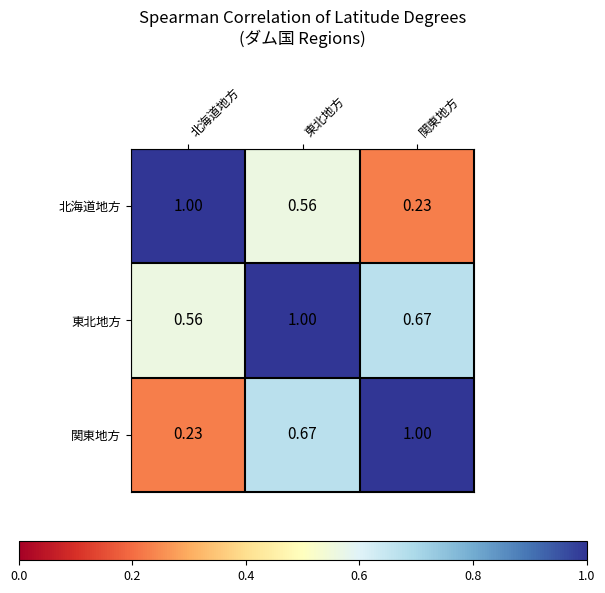

Which category has the lowest value in the 北海道地方 series?

関東地方